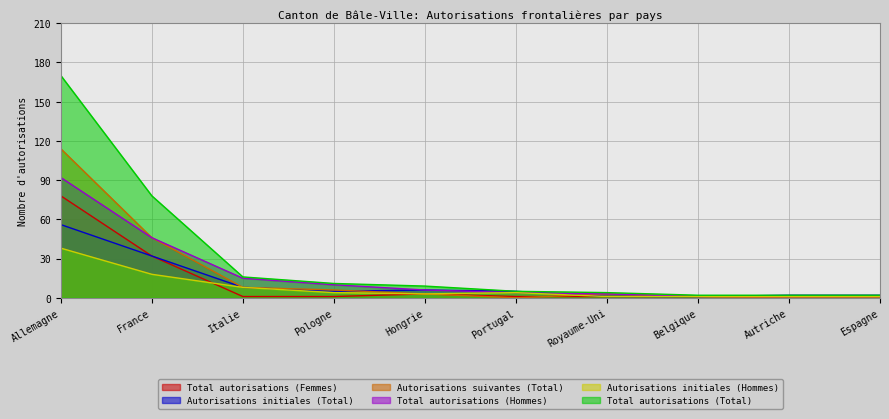

True or false: Total autorisations (Total) and Autorisations initiales (Total) intersect in this chart.

False